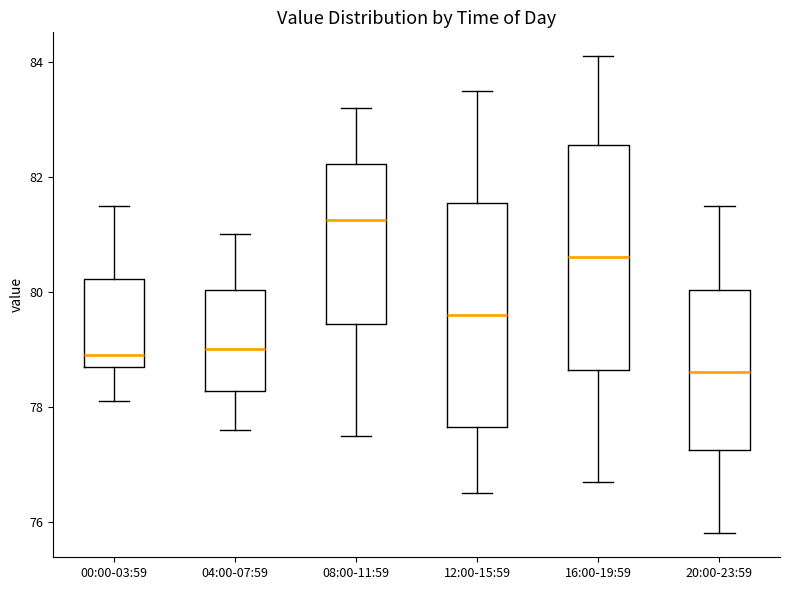

Reading left to right, read every box against the y-axis: the position of its median line, the range the box covers, and the ends of its whiskers. The values are not printed on the chart, so give them approximately, as read against the axis.

00:00-03:59: median 79.0, box 78.8 to 80.2, whiskers 78.2 to 81.6
04:00-07:59: median 79.0, box 78.2 to 80.0, whiskers 77.6 to 81.0
08:00-11:59: median 81.2, box 79.4 to 82.2, whiskers 77.6 to 83.2
12:00-15:59: median 79.6, box 77.6 to 81.6, whiskers 76.6 to 83.6
16:00-19:59: median 80.6, box 78.6 to 82.6, whiskers 76.8 to 84.2
20:00-23:59: median 78.6, box 77.2 to 80.0, whiskers 75.8 to 81.6